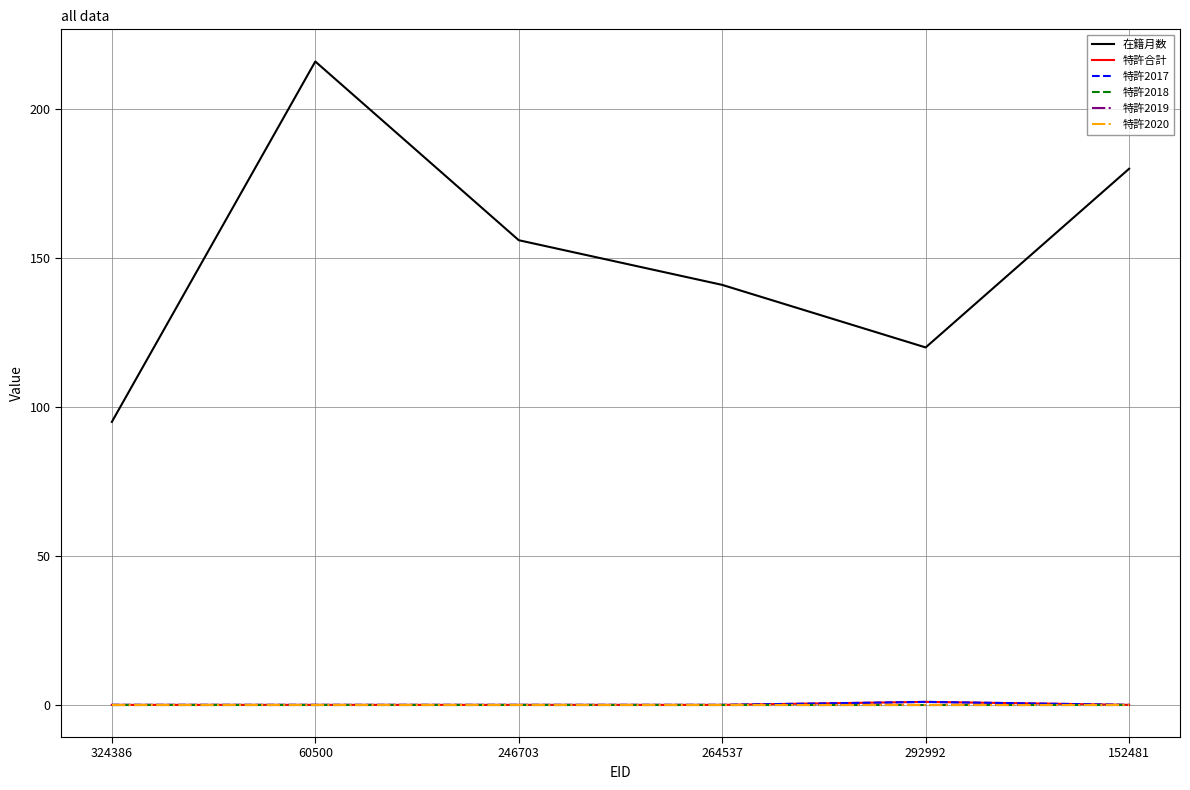

Does the chart have visible grid lines?

Yes